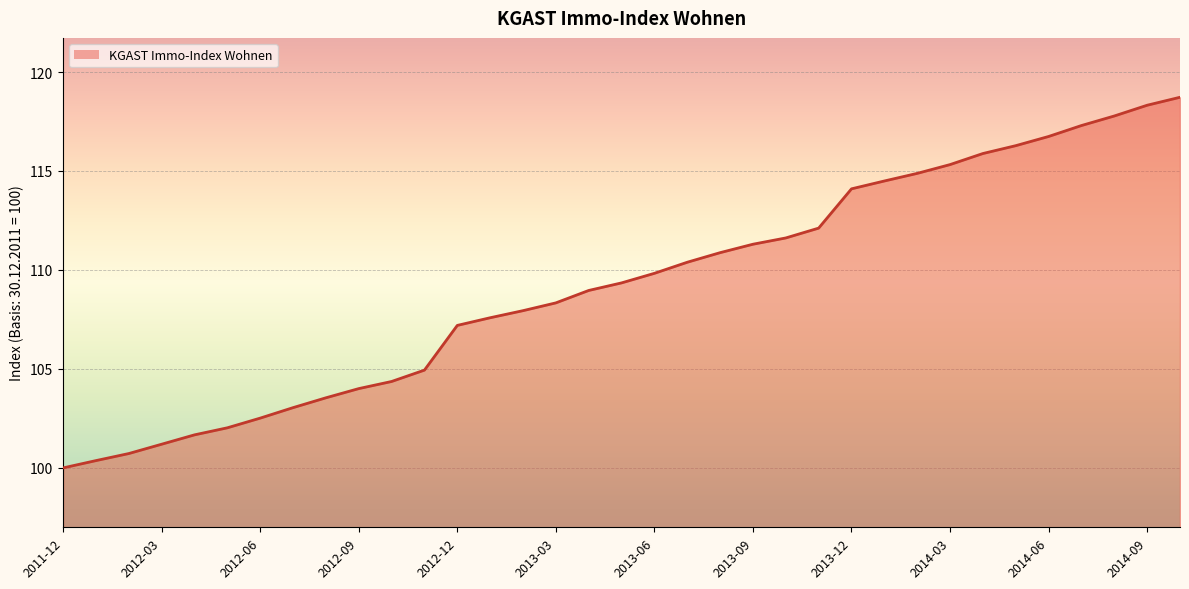

What is the minimum value shown in the chart?

100.0